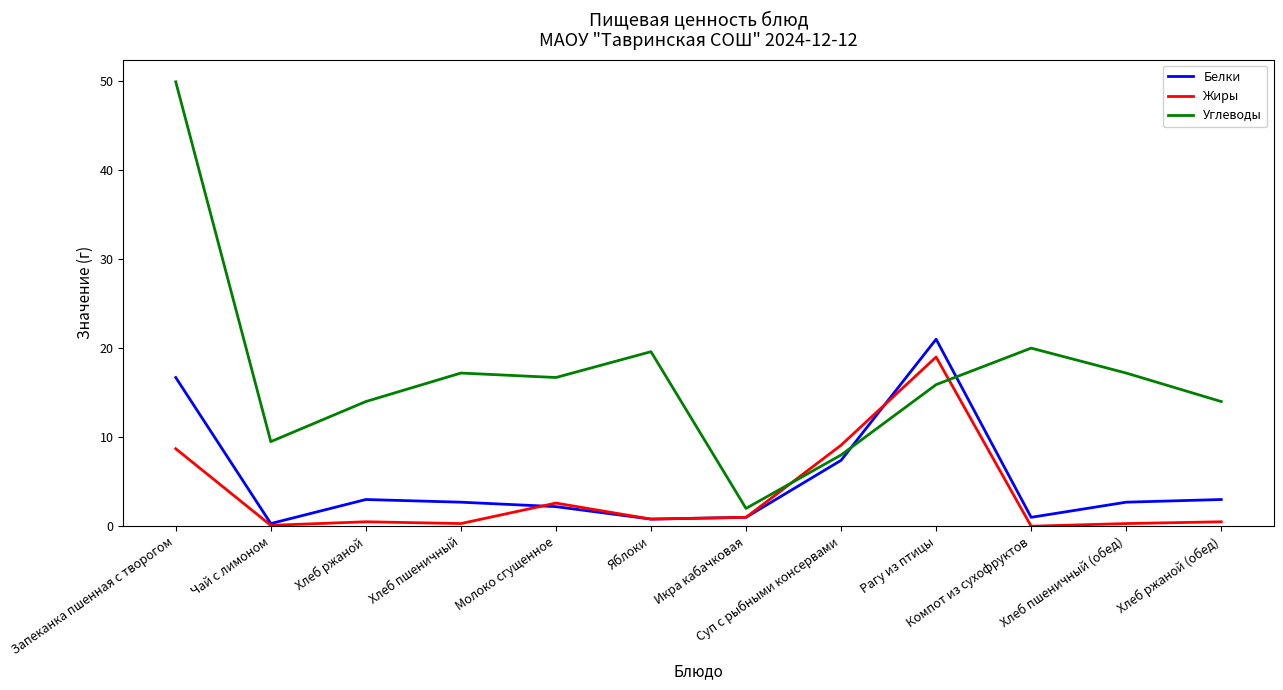

Which series has the widest spread of values?

Углеводы